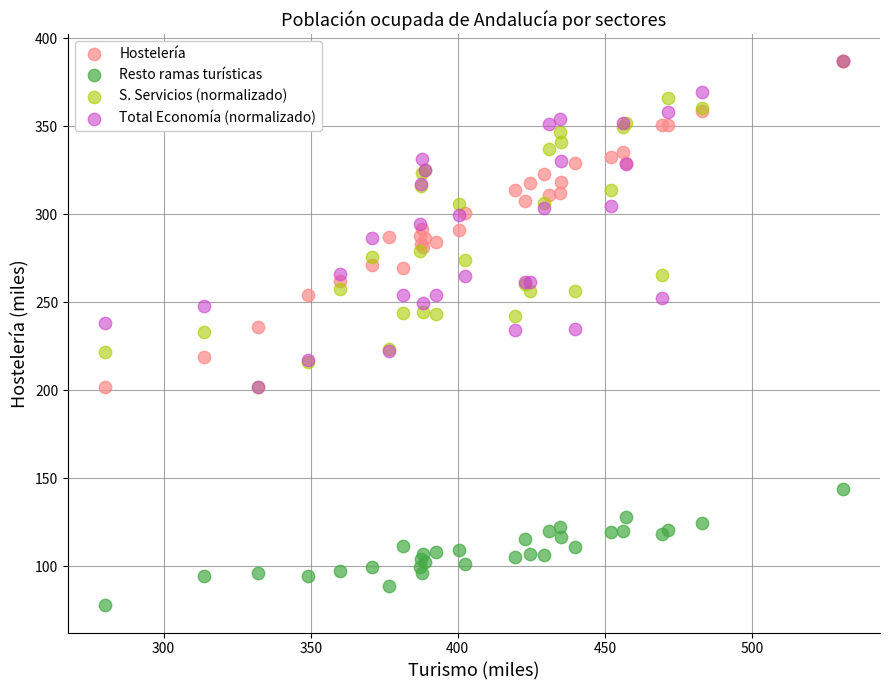

What are all the series names shown in the legend?

Hostelería, Resto ramas turísticas, S. Servicios (normalizado), Total Economía (normalizado)